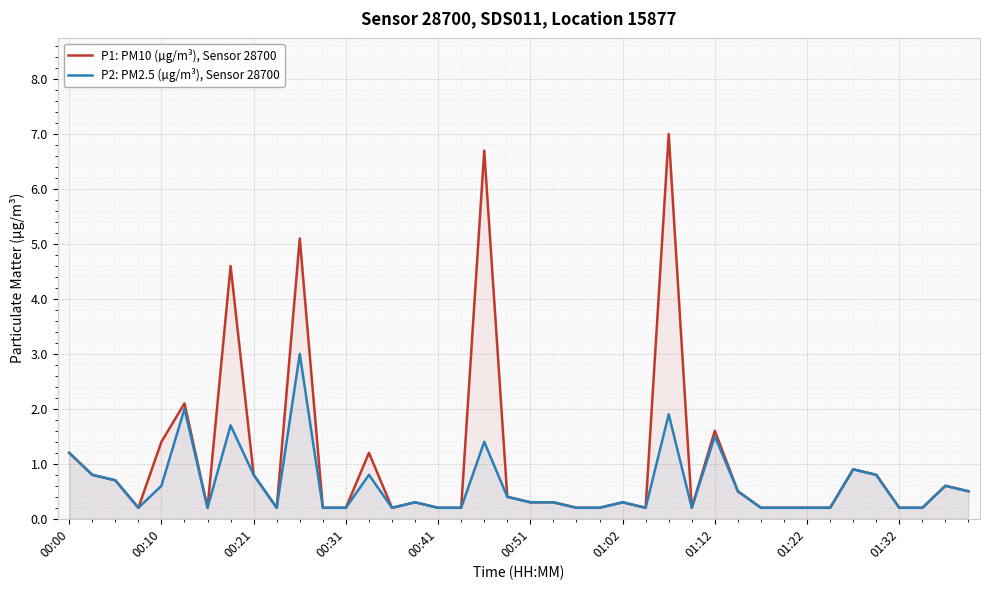

Rank the series by their average value, from lowest to highest.

P2: PM2.5 (µg/m³), Sensor 28700, P1: PM10 (µg/m³), Sensor 28700